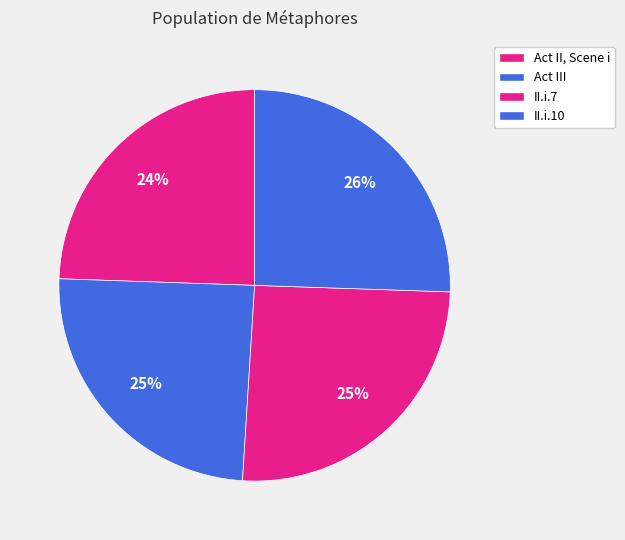

True or false: Act III accounts for 30% of the total.

False